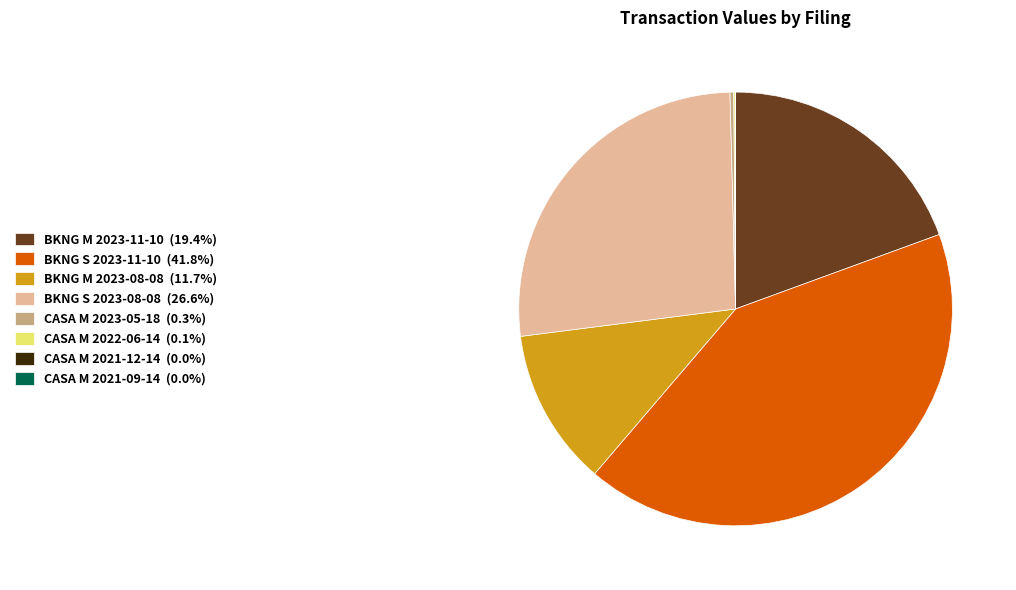

Approximately how many times larger is the value at BKNG S 2023-11-10 (41.8%) compared to BKNG M 2023-11-10 (19.4%)?

2.2